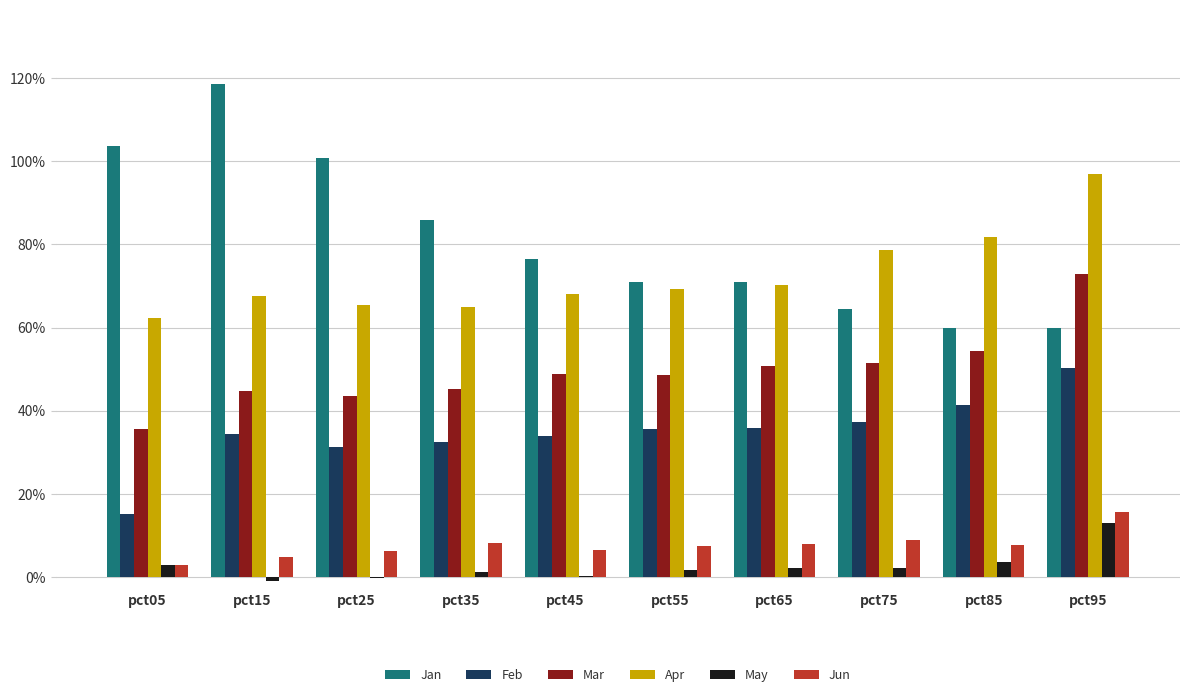

Reading left to right, what are all the values shown in this chart?

Jan: pct05=1.0	pct15=1.2	pct25=1.0	pct35=0.9	pct45=0.8	pct55=0.7	pct65=0.7	pct75=0.6	pct85=0.6	pct95=0.6
Feb: pct05=0.2	pct15=0.3	pct25=0.3	pct35=0.3	pct45=0.3	pct55=0.4	pct65=0.4	pct75=0.4	pct85=0.4	pct95=0.5
Mar: pct05=0.4	pct15=0.4	pct25=0.4	pct35=0.5	pct45=0.5	pct55=0.5	pct65=0.5	pct75=0.5	pct85=0.5	pct95=0.7
Apr: pct05=0.6	pct15=0.7	pct25=0.7	pct35=0.6	pct45=0.7	pct55=0.7	pct65=0.7	pct75=0.8	pct85=0.8	pct95=1.0
May: pct05=0.0	pct15=-0.0	pct25=-0.0	pct35=0.0	pct45=0.0	pct55=0.0	pct65=0.0	pct75=0.0	pct85=0.0	pct95=0.1
Jun: pct05=0.0	pct15=0.0	pct25=0.1	pct35=0.1	pct45=0.1	pct55=0.1	pct65=0.1	pct75=0.1	pct85=0.1	pct95=0.2